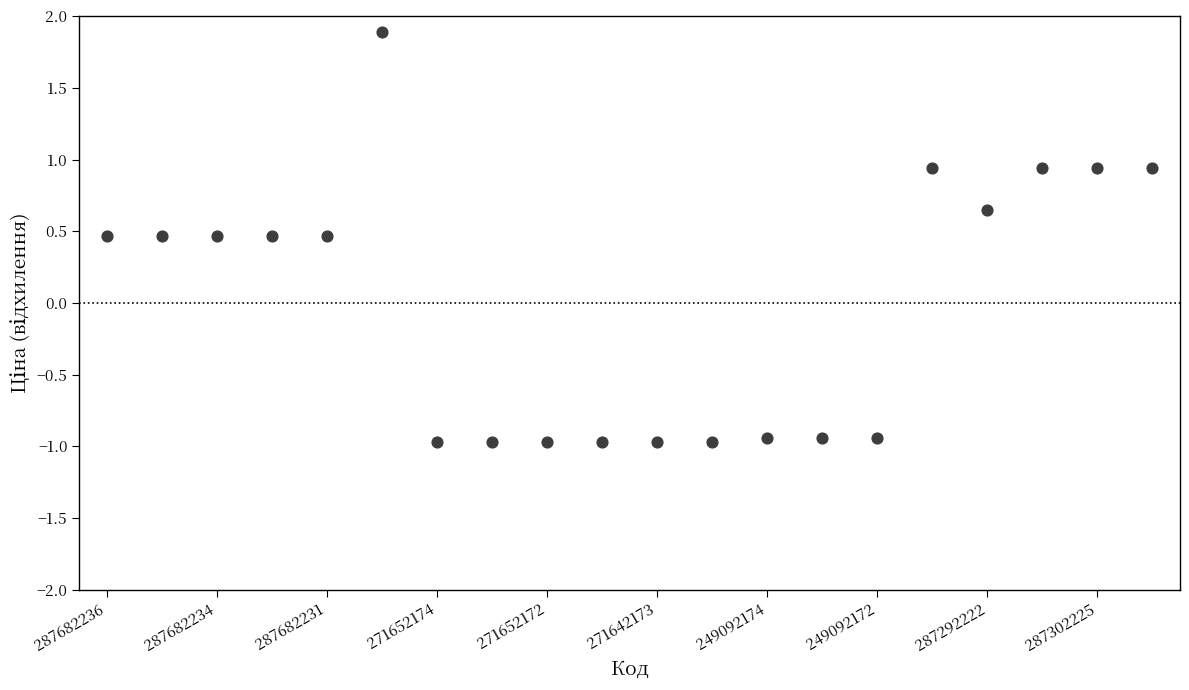

What is the range of Y values (max minus min)?

2.9